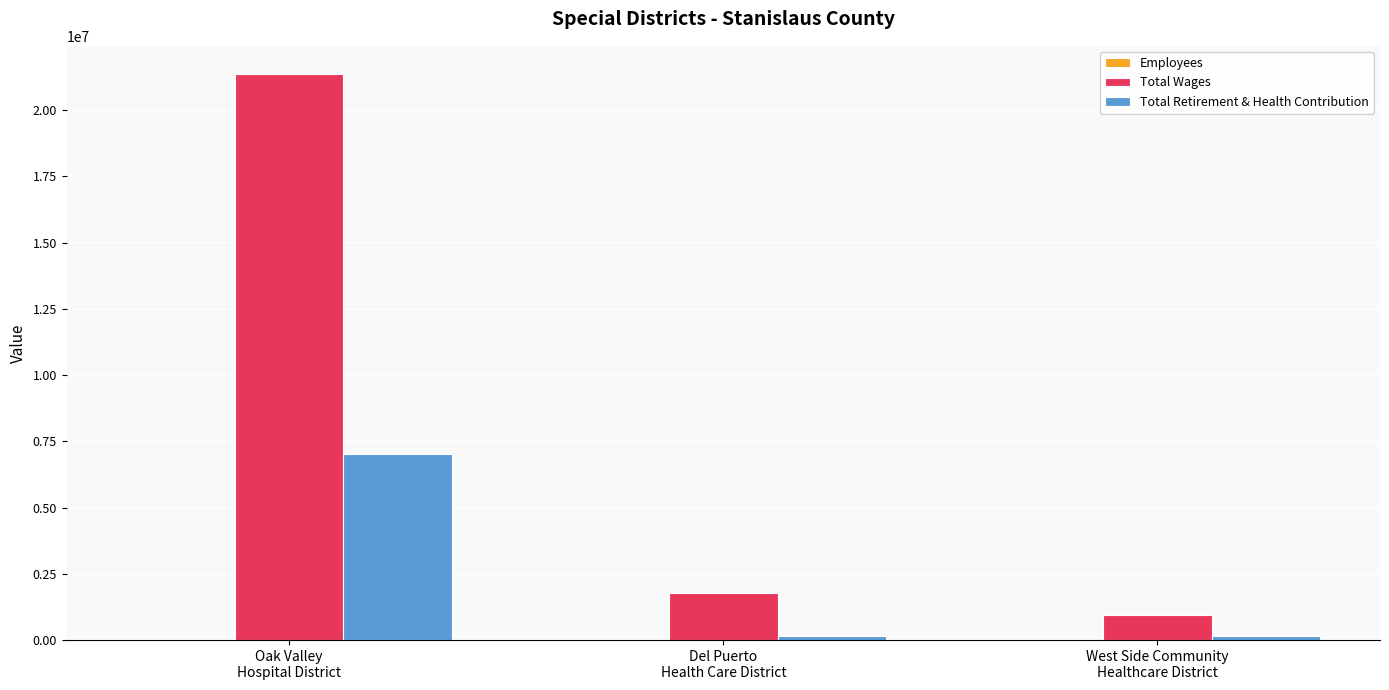

What is the sum of all Total Wages values?

24071971